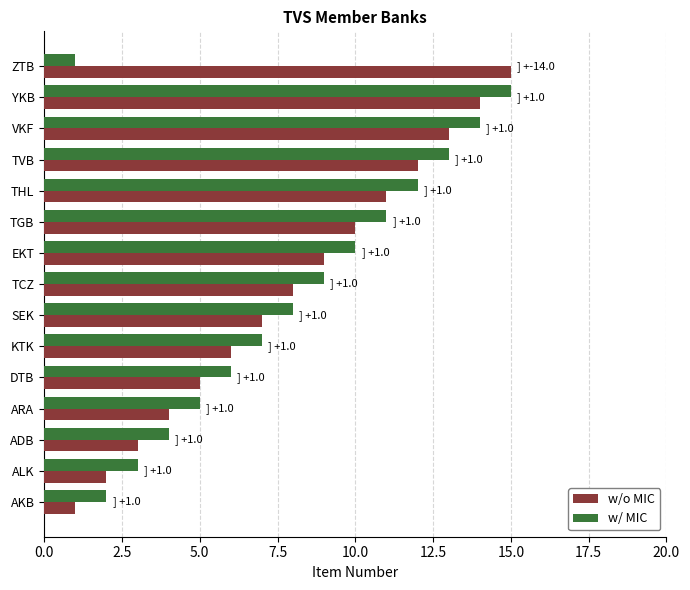

The w/o MIC series shows 6 at KTK. True or false?

True